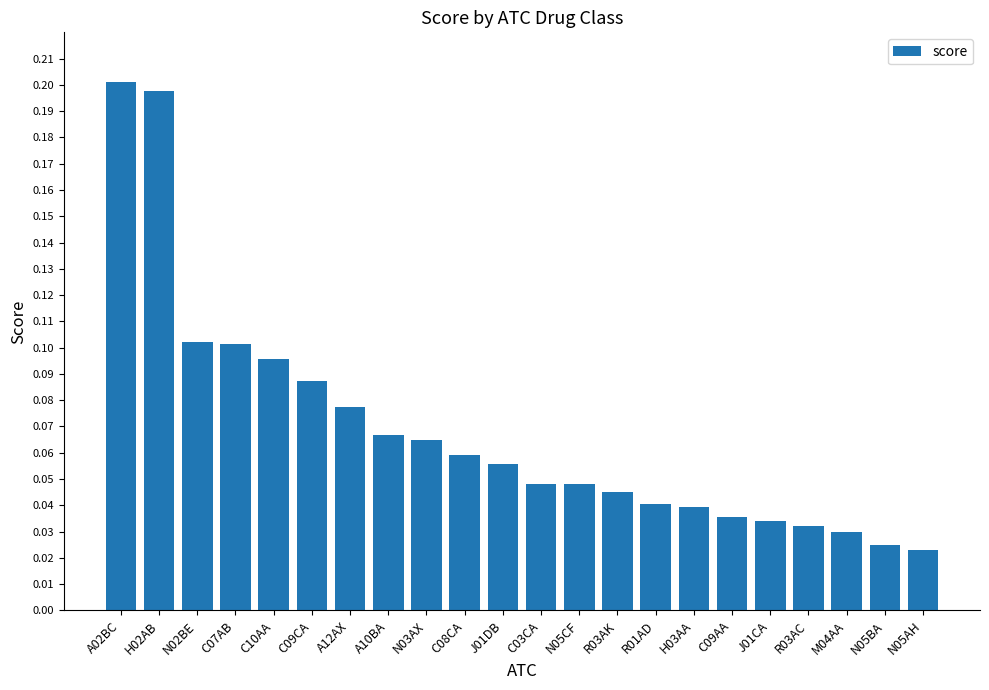

What position from the left is R01AD?

15